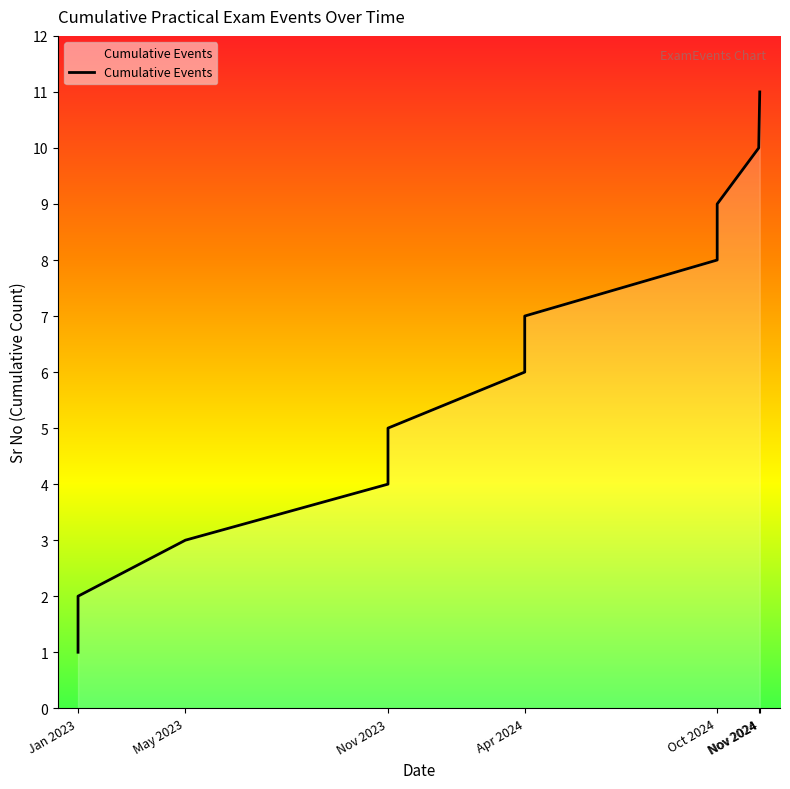

What is the change in value from 2023-05-05 to 2024-04-04?

+3